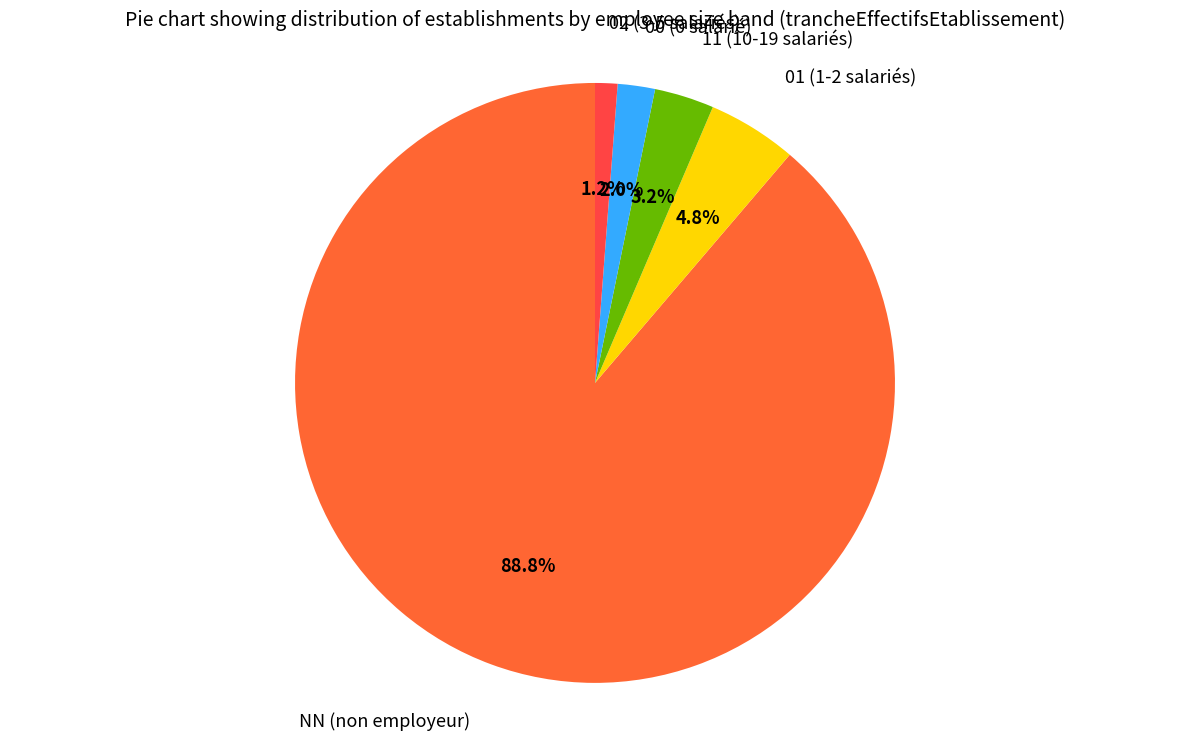

To the nearest percent, what is the average slice percentage?

20%